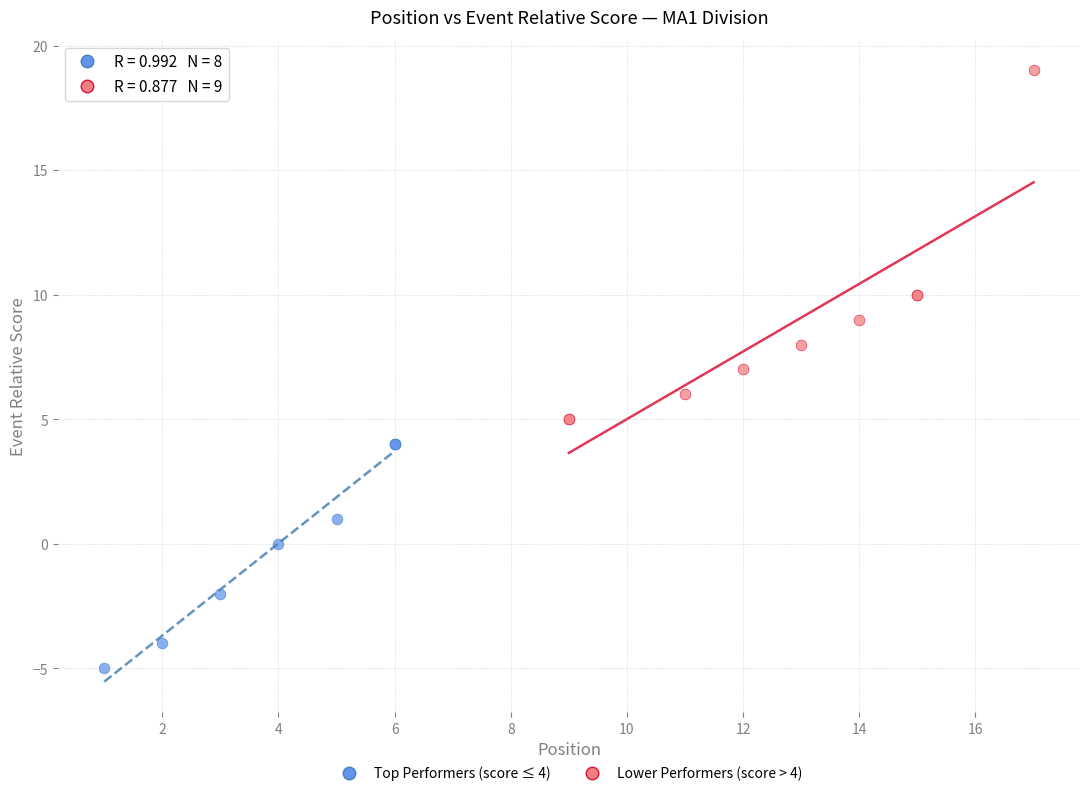

What are all the series names shown in the legend?

Top Performers (score ≤ 4), Lower Performers (score > 4)